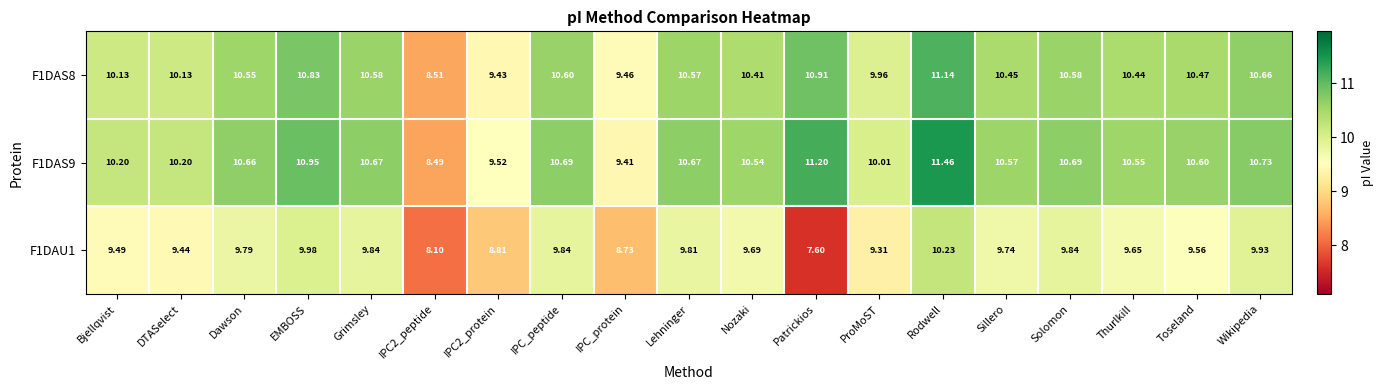

How many data points in F1DAS8 are less than 10?

4